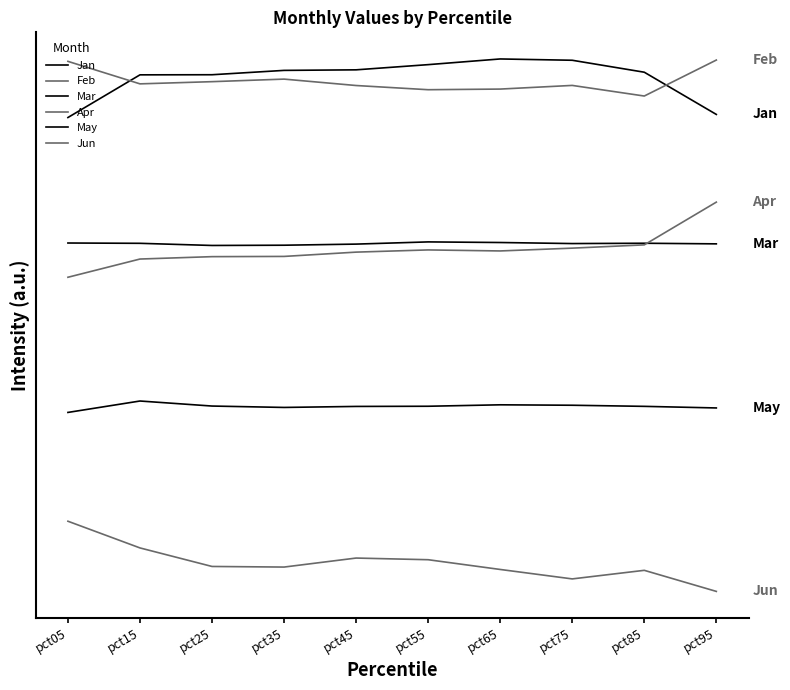

Which has a higher value, pct35 or pct85?

pct35